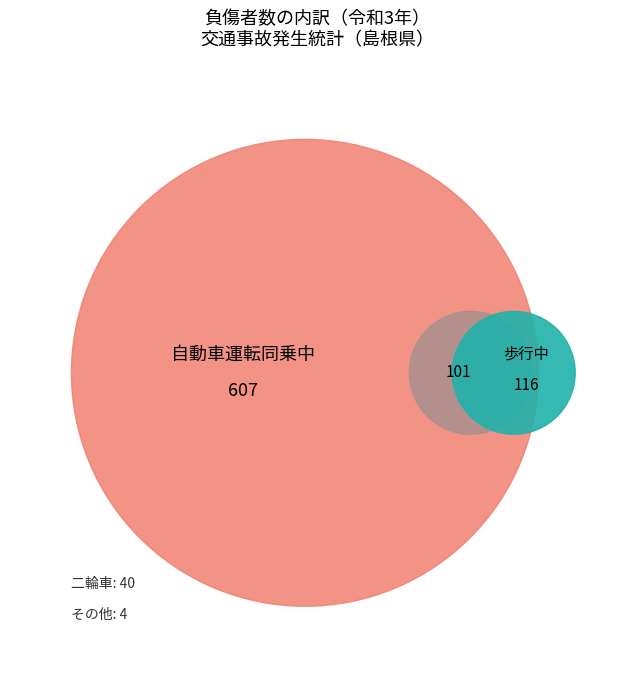

The 30 slice represents 27% of the pie. True or false?

False